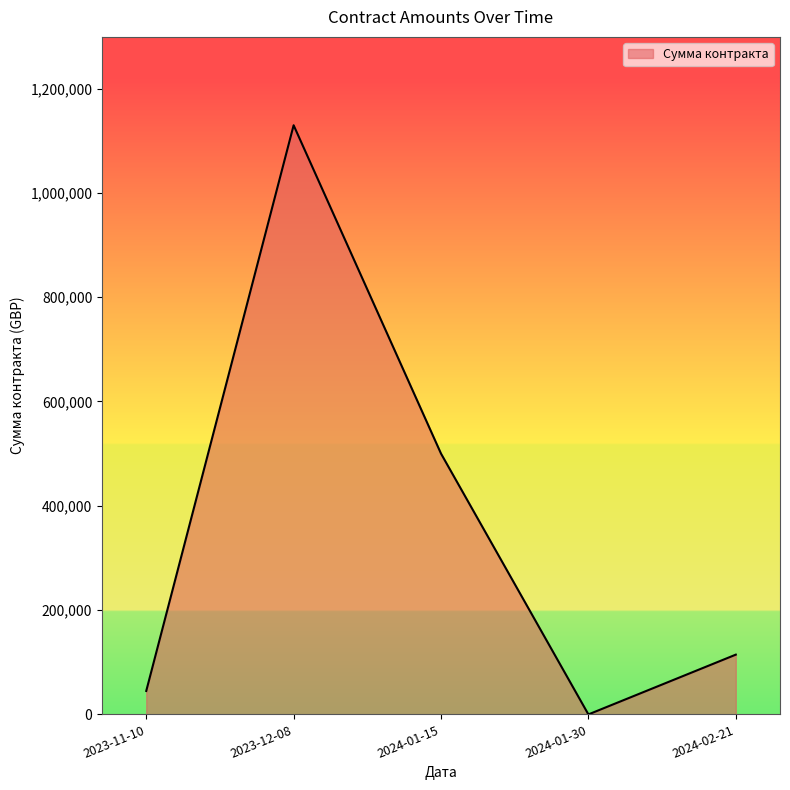

Reading right to left, what are all the values shown in this chart?

114600	0	500000	1129556	45000